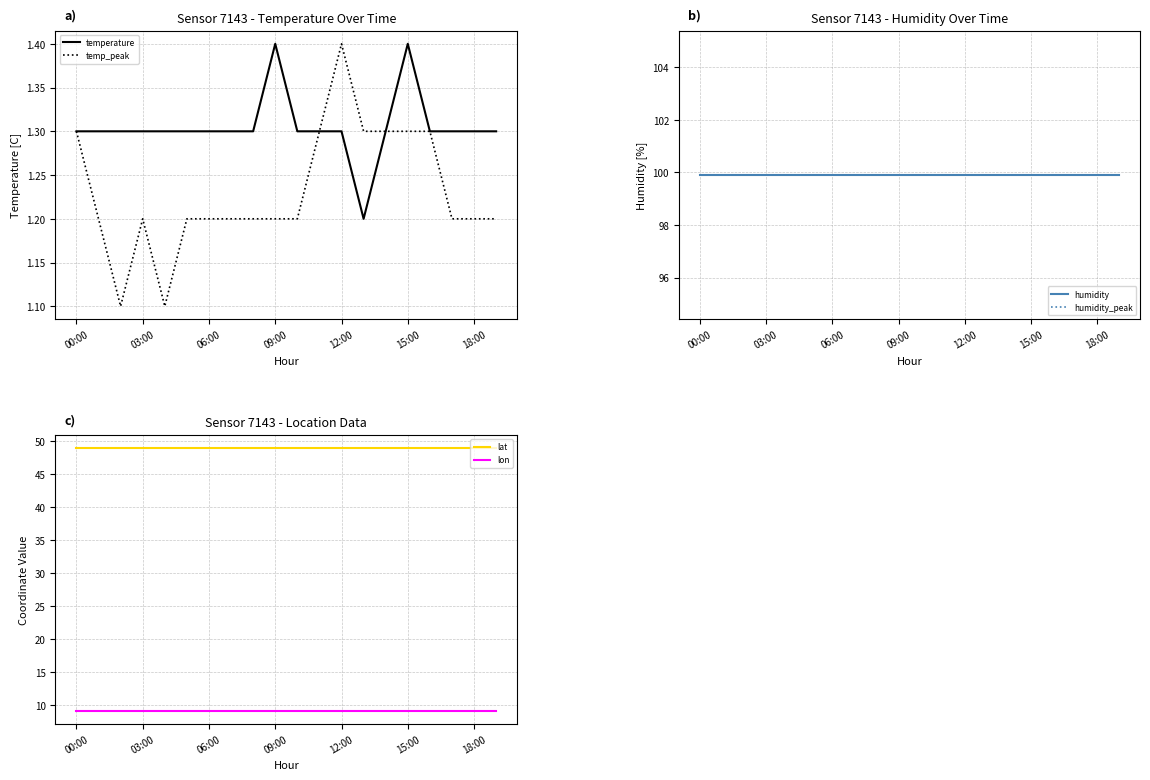

What is the highest value of the temp_peak series?

1.4